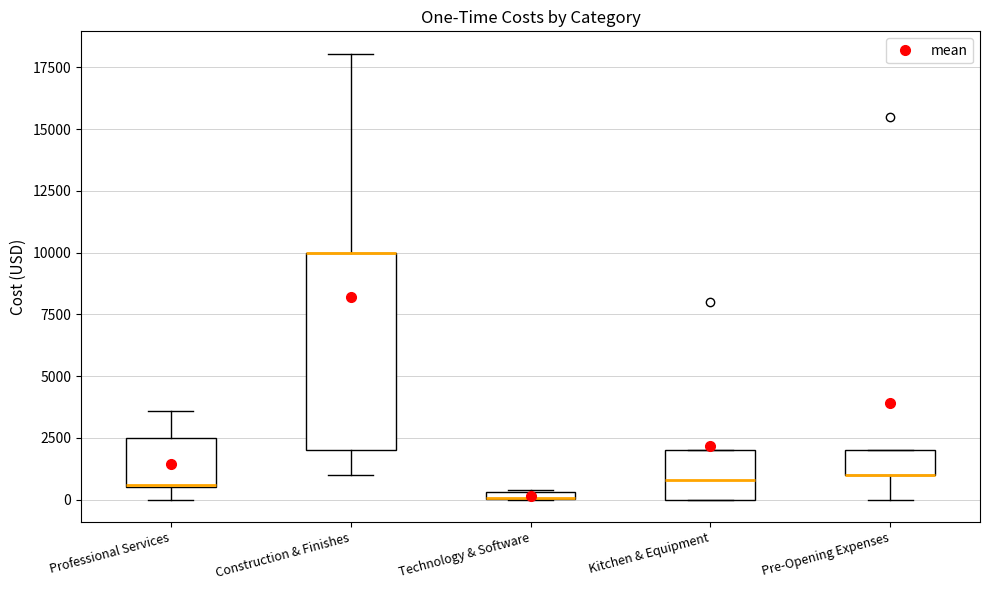

Where is the lower edge of the box for Technology & Software on the y-axis? The values are not printed on the chart, so give them approximately, as read against the axis.

0